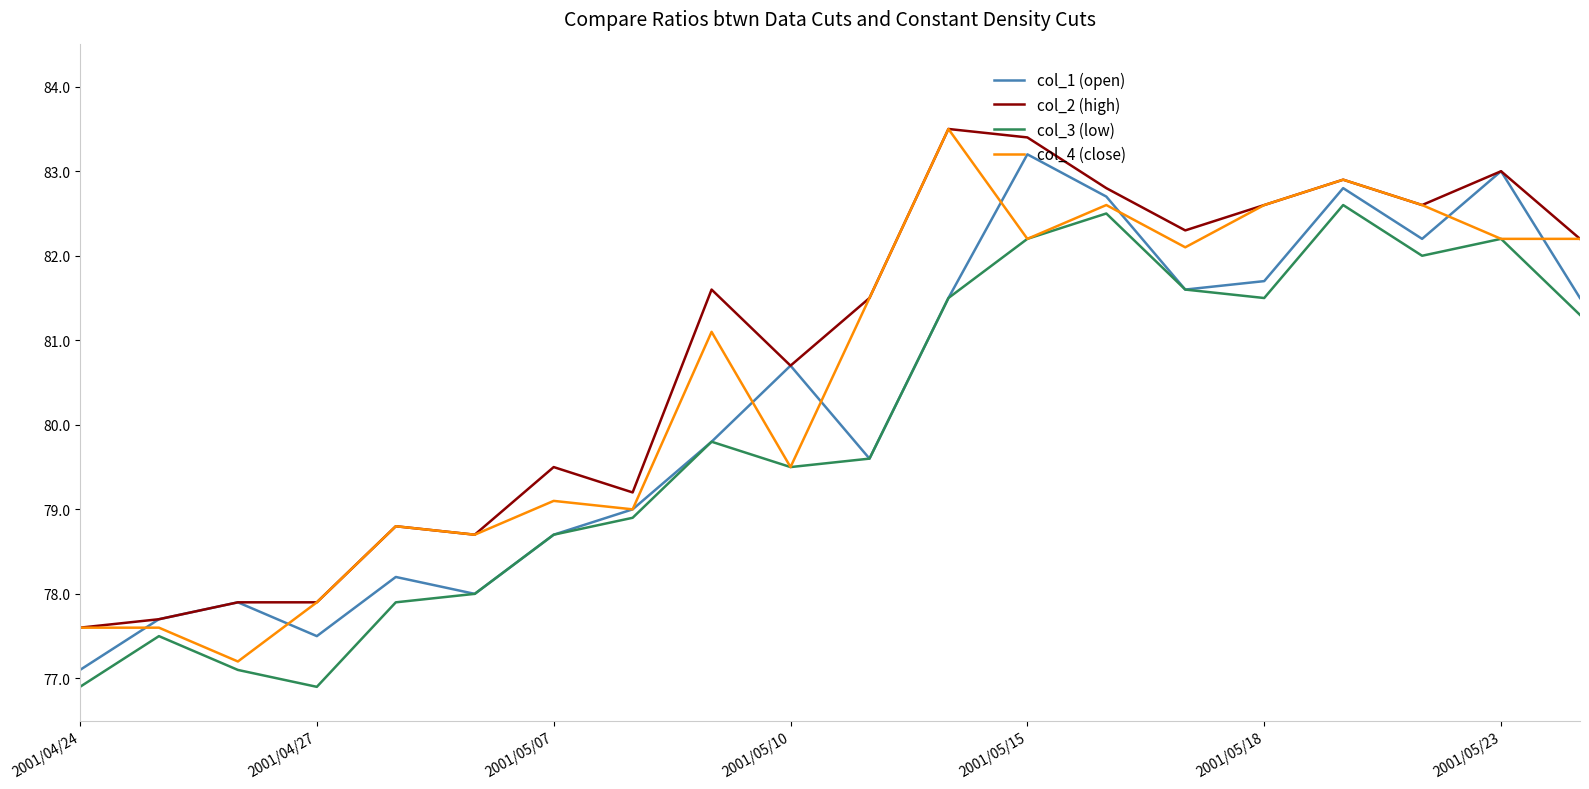

Reading left to right, extract all data points from this chart.

col_1 (open): 77.1	77.7	77.9	77.5	78.2	78.0	78.7	79.0	79.8	80.7	79.6	81.5	83.2	82.7	81.6	81.7	82.8	82.2	83.0	81.5
col_2 (high): 77.6	77.7	77.9	77.9	78.8	78.7	79.5	79.2	81.6	80.7	81.5	83.5	83.4	82.8	82.3	82.6	82.9	82.6	83.0	82.2
col_3 (low): 76.9	77.5	77.1	76.9	77.9	78.0	78.7	78.9	79.8	79.5	79.6	81.5	82.2	82.5	81.6	81.5	82.6	82.0	82.2	81.3
col_4 (close): 77.6	77.6	77.2	77.9	78.8	78.7	79.1	79.0	81.1	79.5	81.5	83.5	82.2	82.6	82.1	82.6	82.9	82.6	82.2	82.2